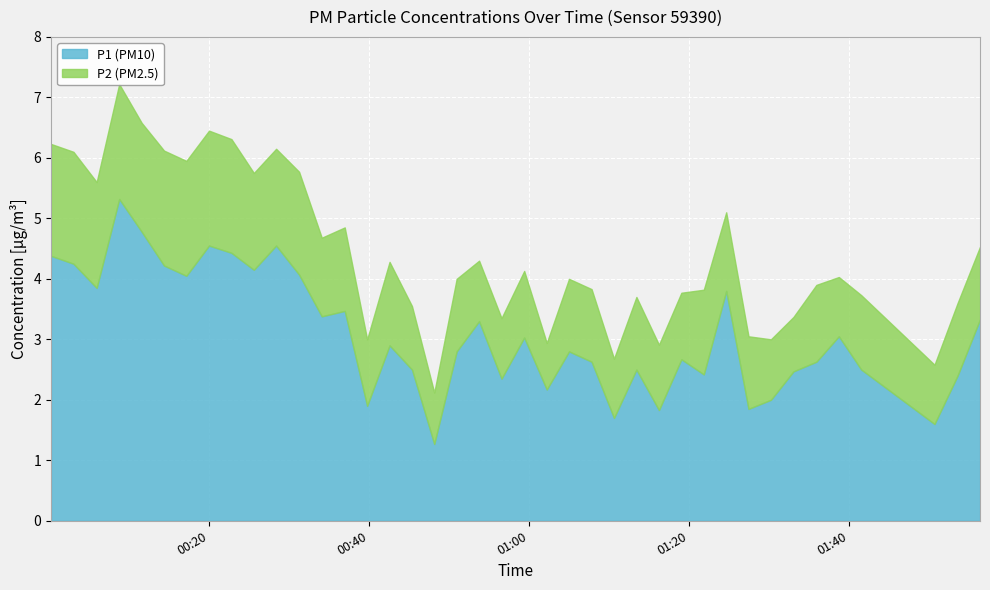

What is the label of the 22nd point from the left?

2023-01-28T00:59:24